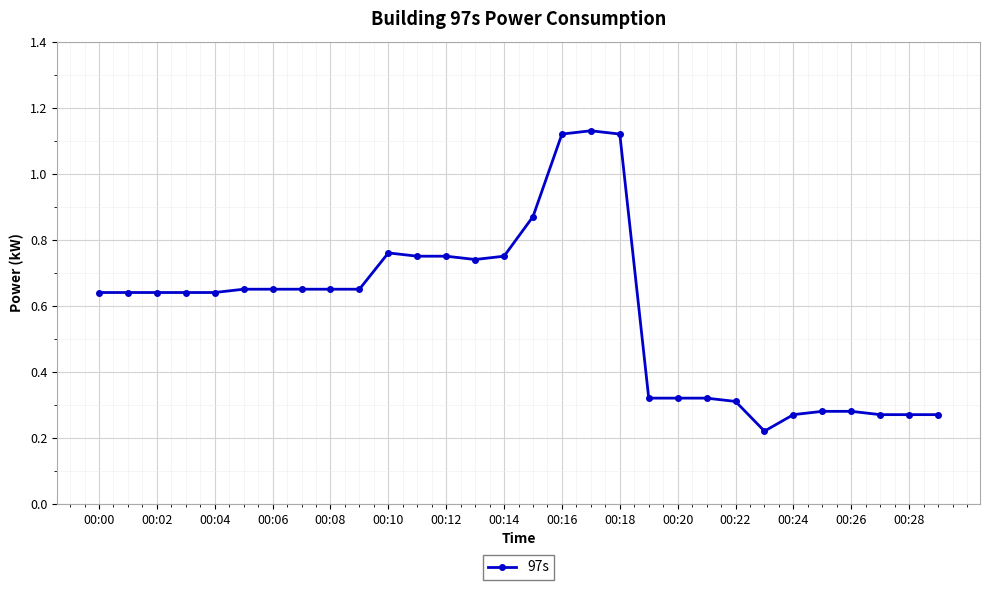

How many lines are shown in the chart?

1